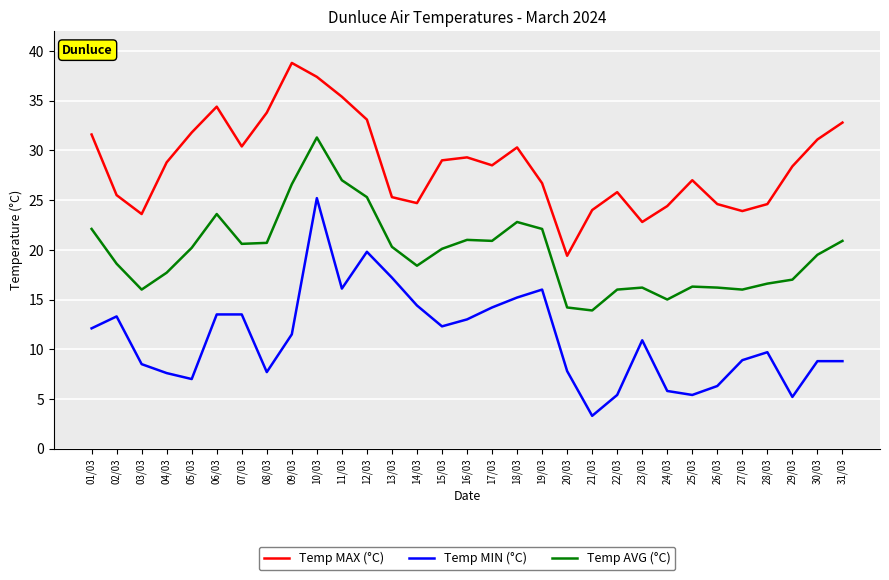

In Temp MAX (°C), how many points are lower than both neighbors (excluding endpoints)?

7